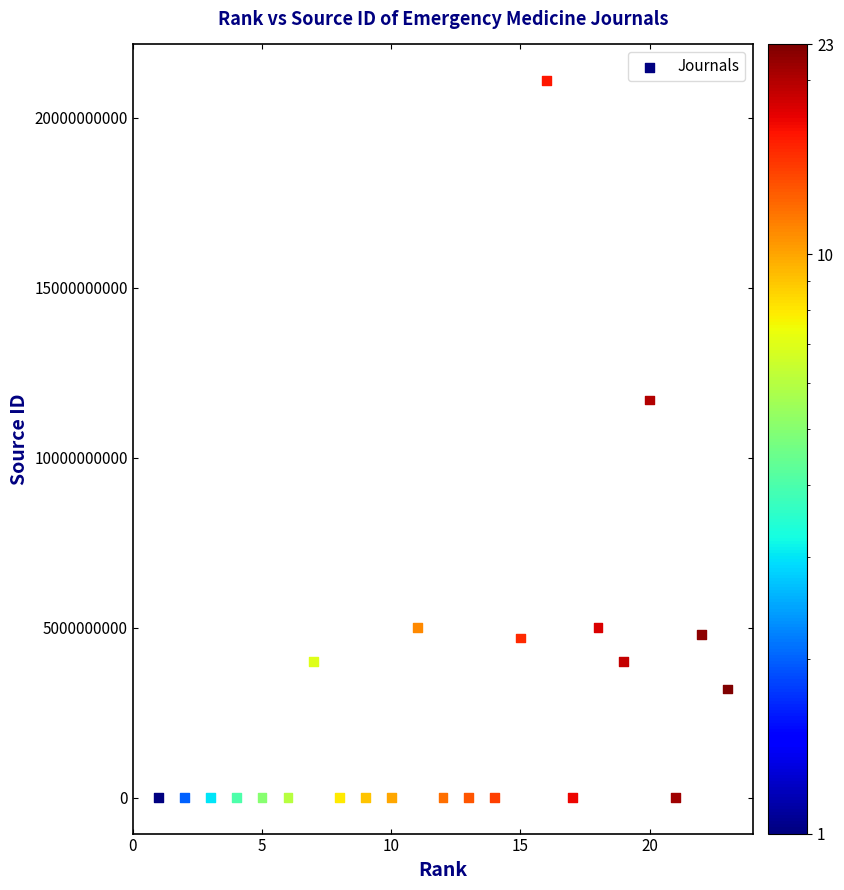

What Y value in the scatter plot is closest to 10550225271?

11700154712